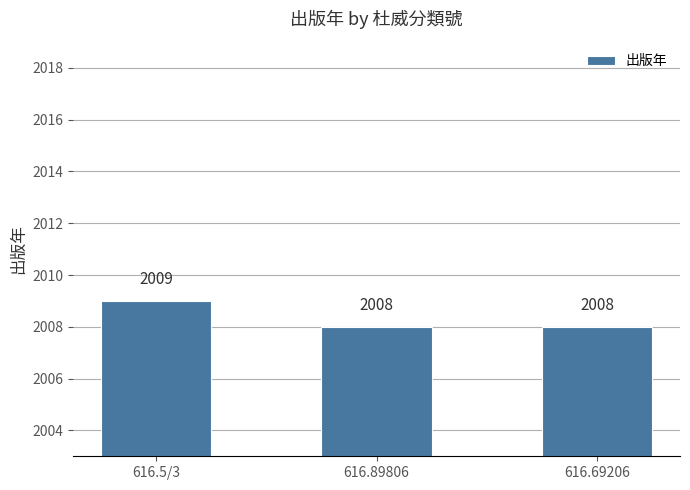

What is the ratio of the value at 616.89806 to the value at 616.5/3?

1.0